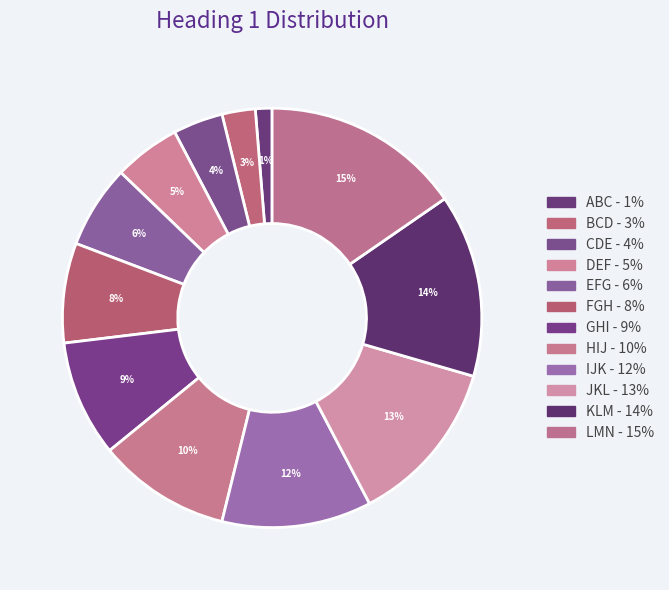

Is the sum of DEF and IJK greater than half?

No